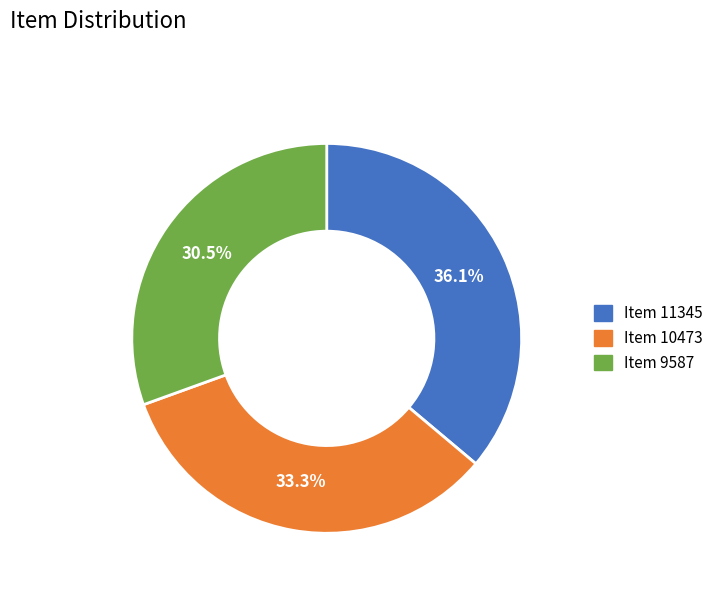

Which category has the biggest portion of the pie?

Item 11345